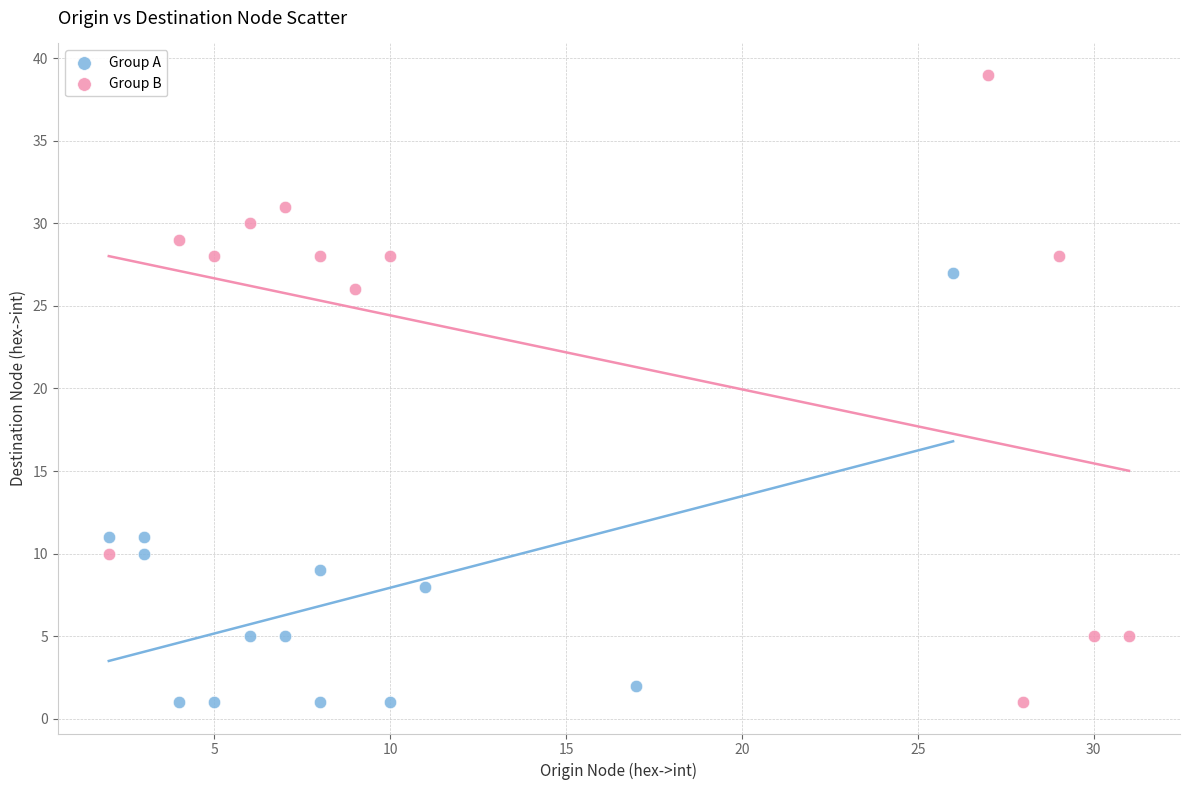

Which series has the largest Y range (max minus min)?

Group B